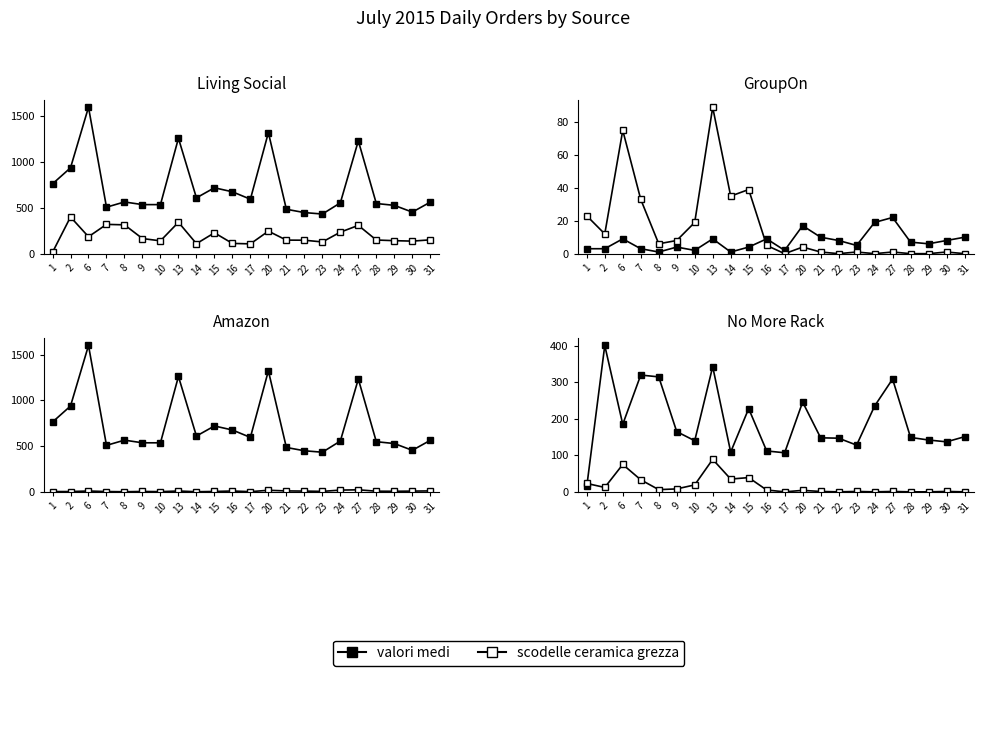

At which label does scodelle ceramica grezza first exceed 5?

1